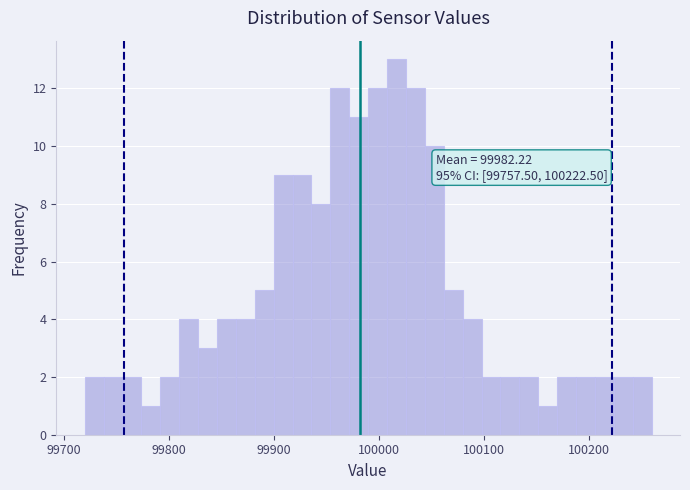

Read against the x-axis, roughly where is the centre of the tallest bar?

100020